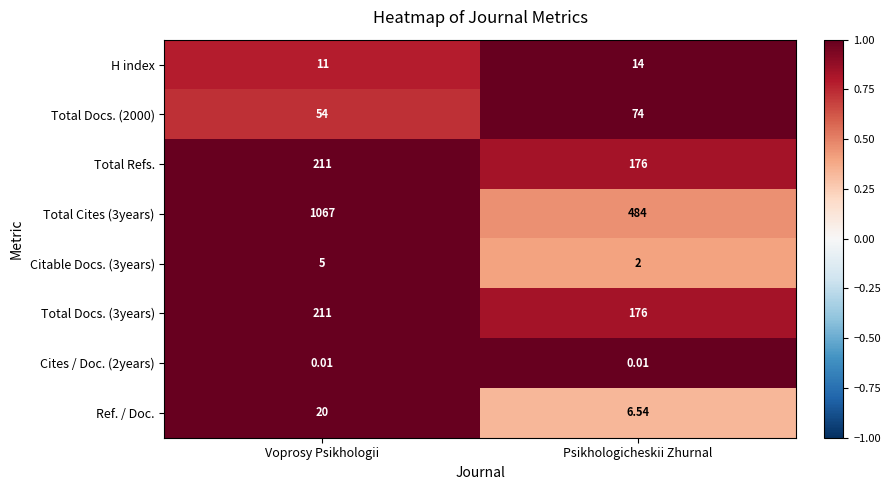

At which label does Total Cites (3years) reach its minimum?

Psikhologicheskii Zhurnal